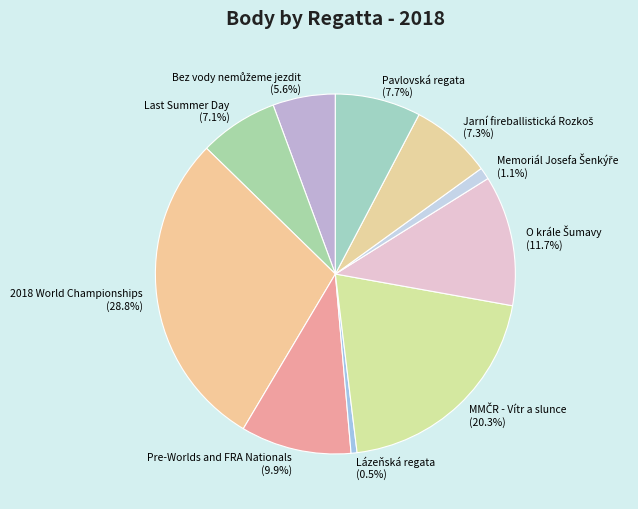

Which category has the smallest portion of the pie?

Lázeňská regata